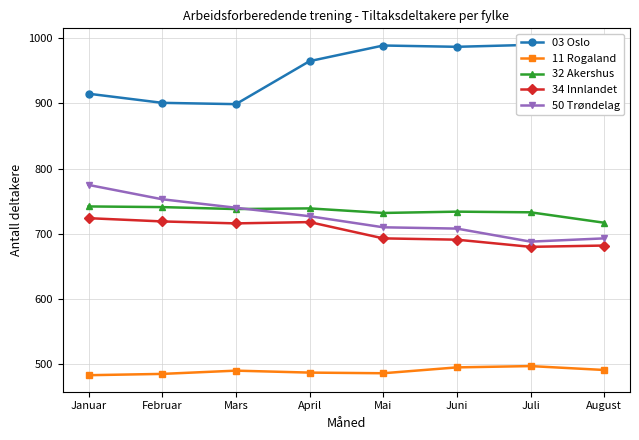

Rank the series by their maximum value, from lowest to highest.

11 Rogaland, 34 Innlandet, 32 Akershus, 50 Trøndelag, 03 Oslo